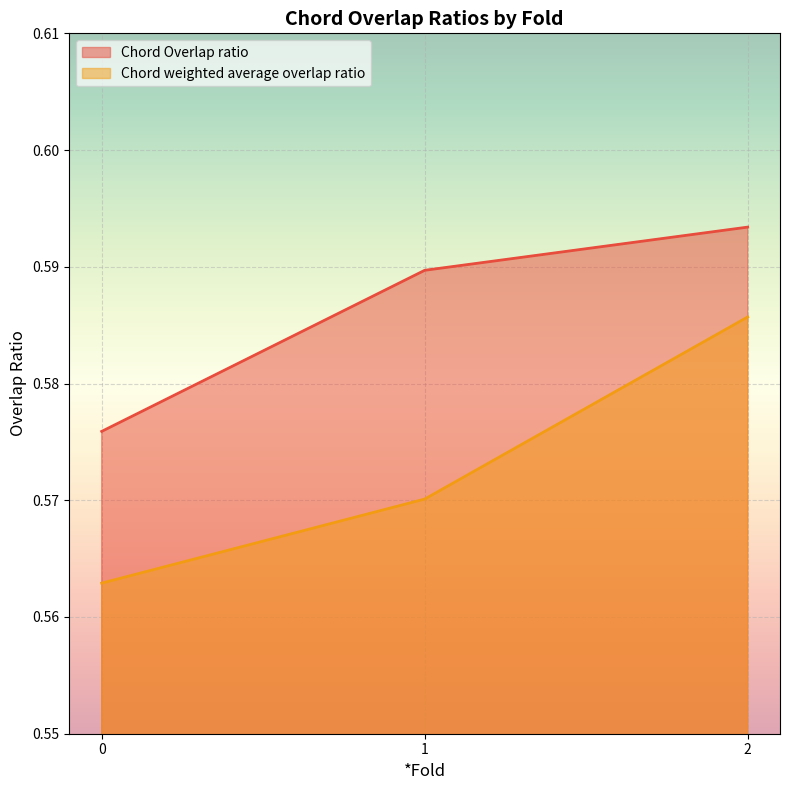

How many lines are shown in the chart?

2